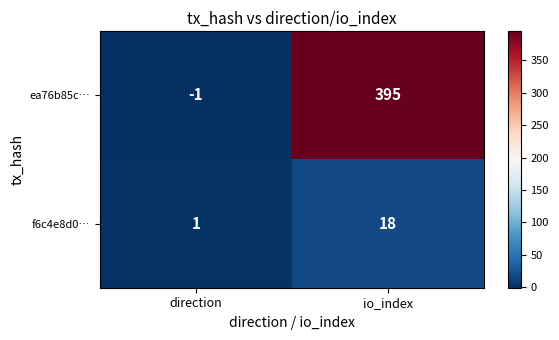

True or false: ea76b85c… has a value of 646 at io_index.

False